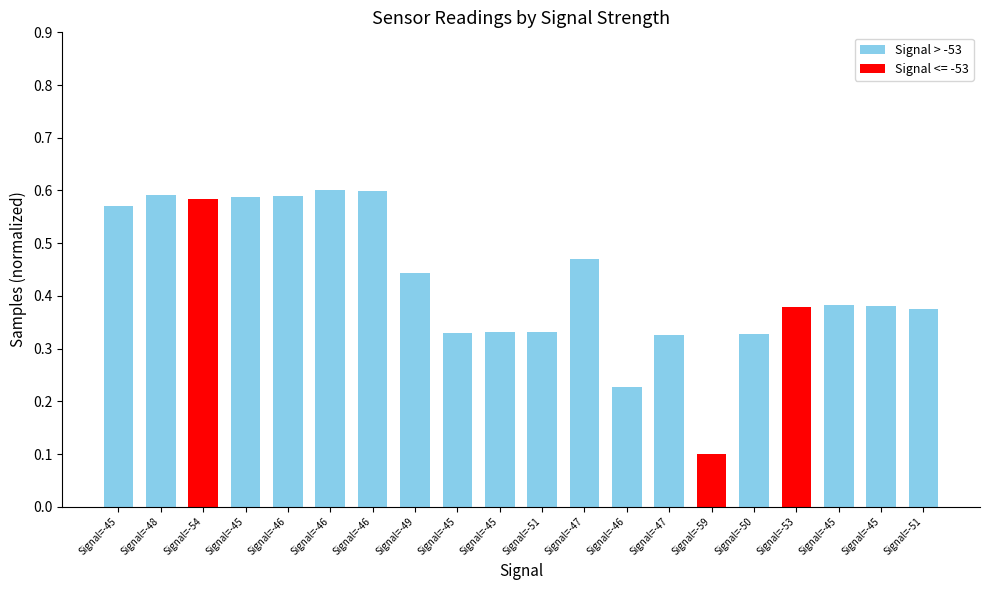

How many bars are there in total?

20